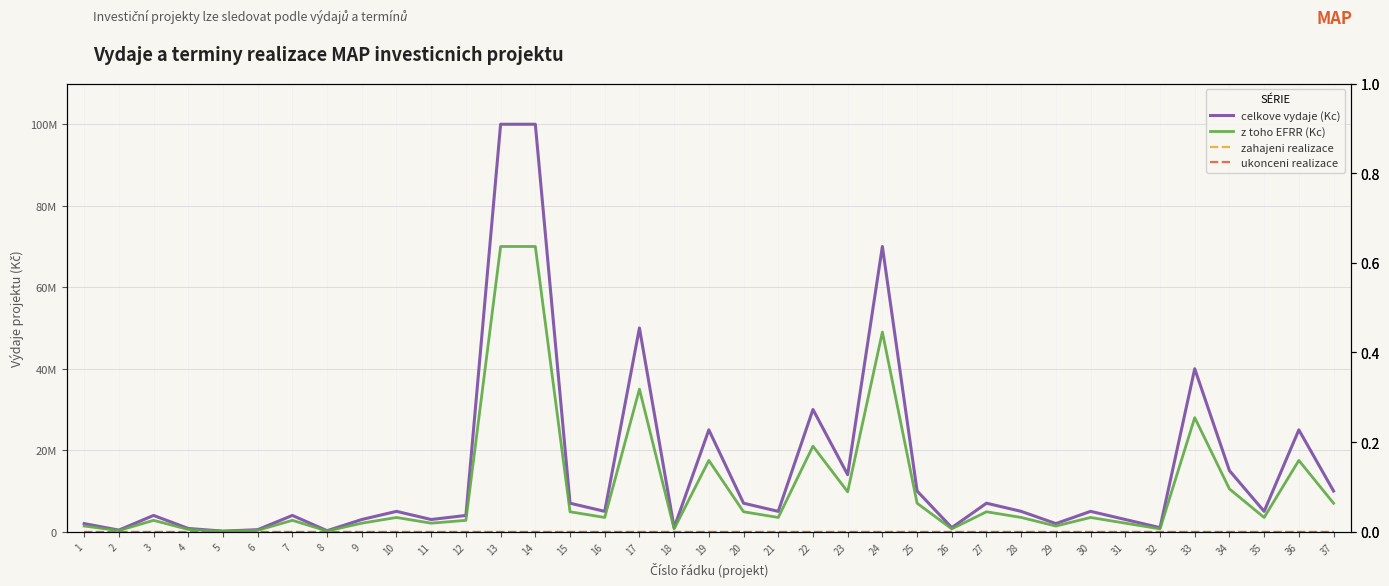

Is the value of celkove vydaje (Kc) at 26 greater than the value of ukonceni realizace at 19?

Yes